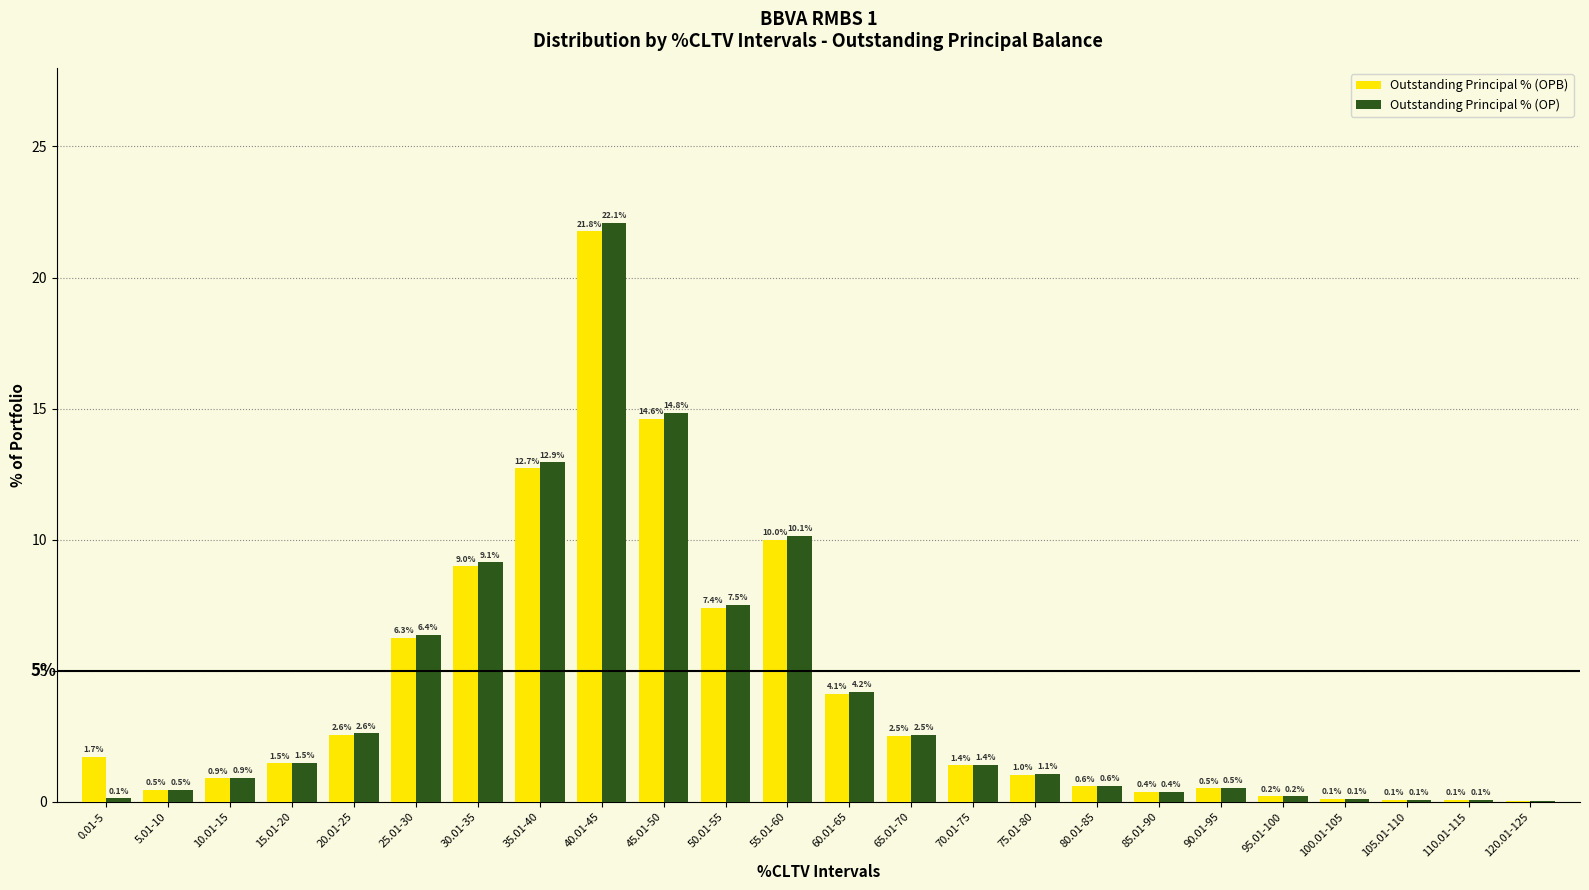

What is the sum of the Outstanding Principal % (OPB) values at 50.01-55 and 70.01-75?

8.8